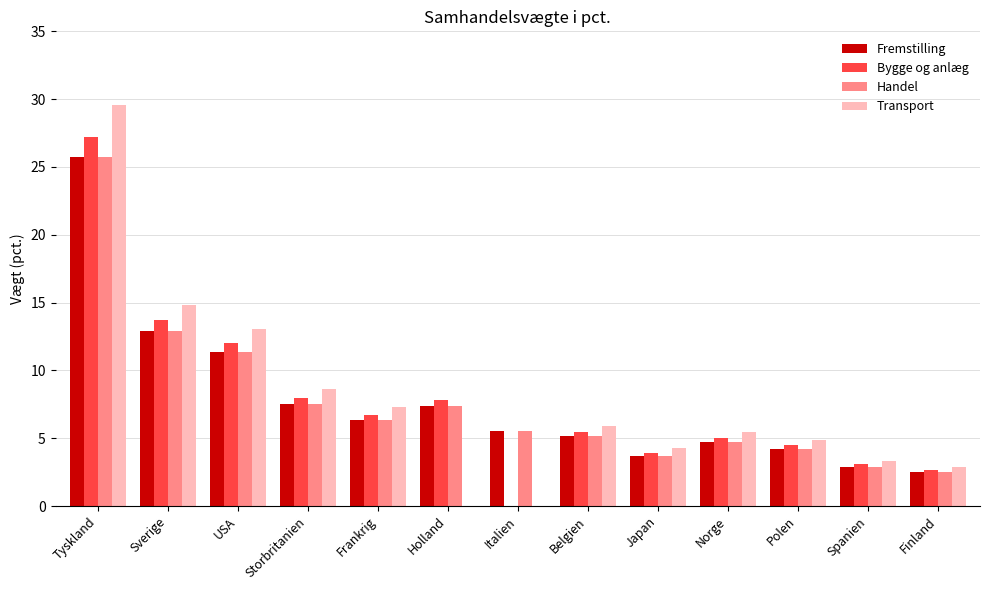

The value of Transport at Tyskland is 14.6. True or false?

False